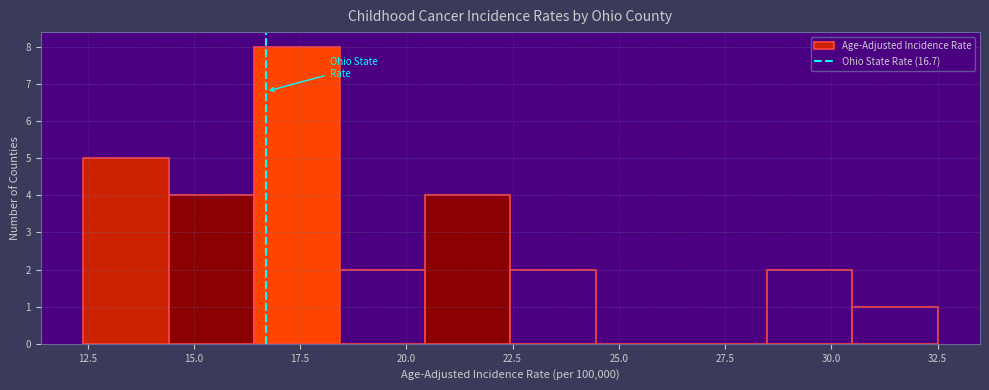

Reading left to right, list every bar in this chart as the range it spans on the x-axis followed by its height. Neither the bar edges nor the heights are printed on the chart, so give them approximately, as read against the axes.

12.5 to 14.5: 5
14.5 to 16.5: 4
16.5 to 18.5: 8
18.5 to 20.5: 2
20.5 to 22.5: 4
22.5 to 24.5: 2
24.5 to 26.5: 0
26.5 to 28.5: 0
28.5 to 30.5: 2
30.5 to 32.5: 1